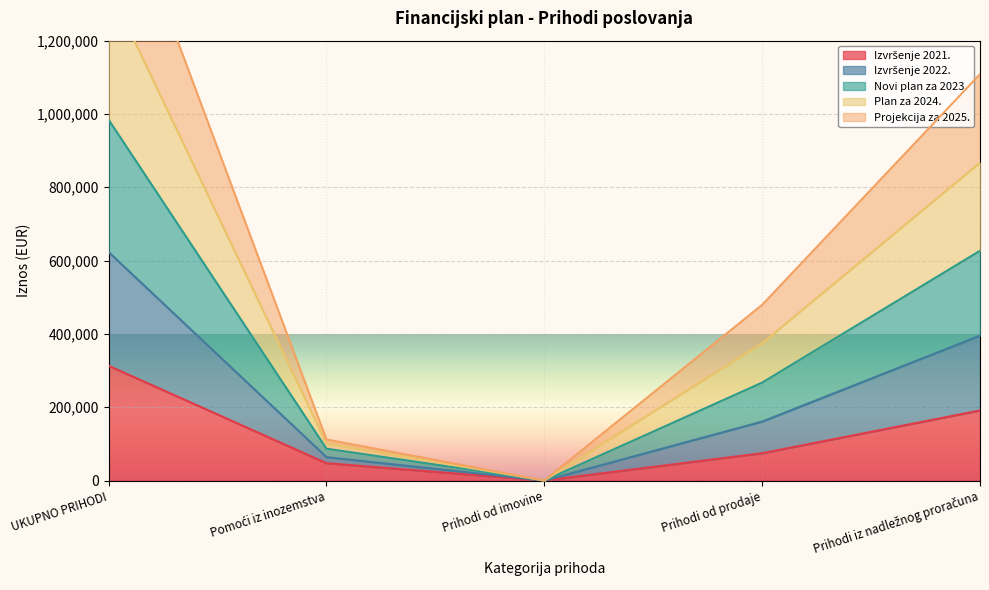

True or false: Izvršenje 2021. has a value of 20.5 at Prihodi od imovine.

False